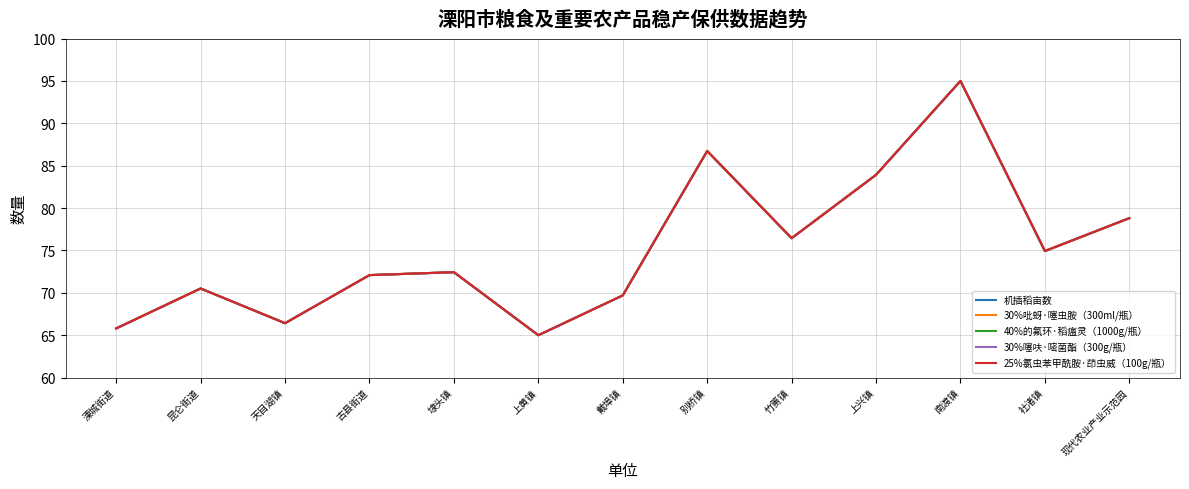

How many lines are shown in the chart?

5